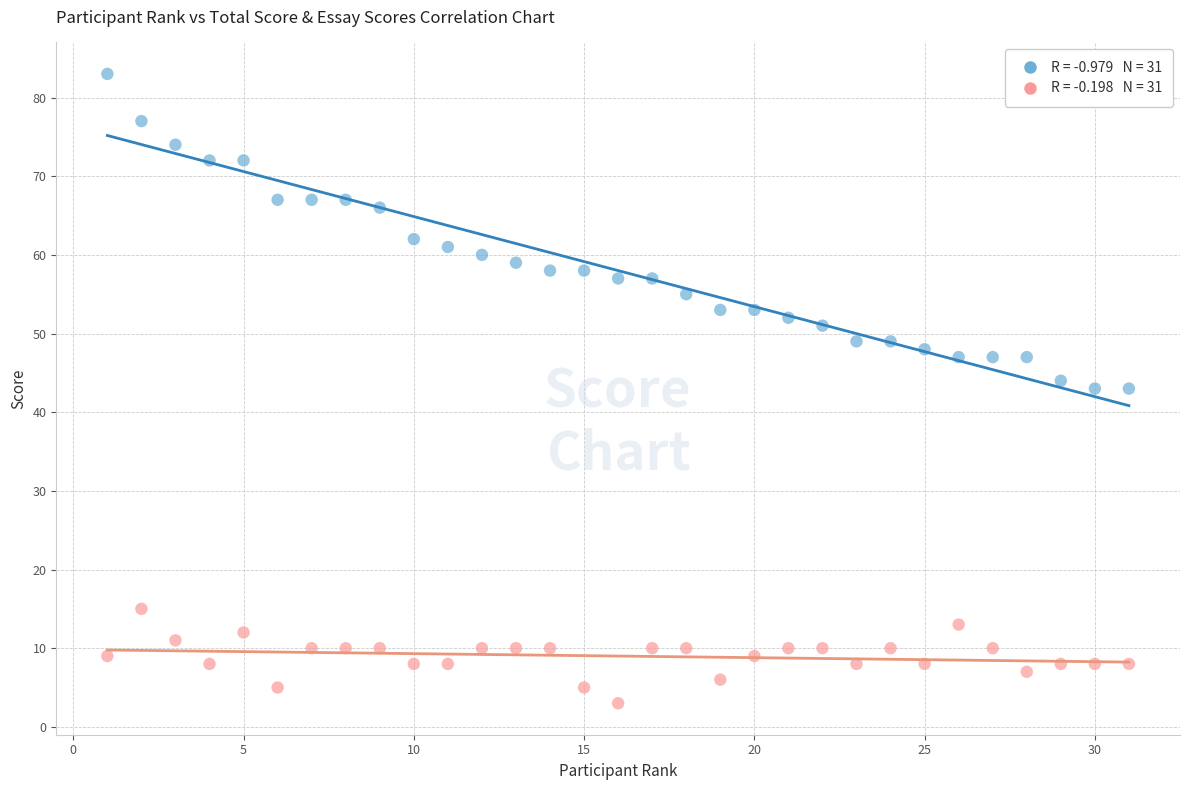

Across all data points, what is the range of X values (max minus min)?

30